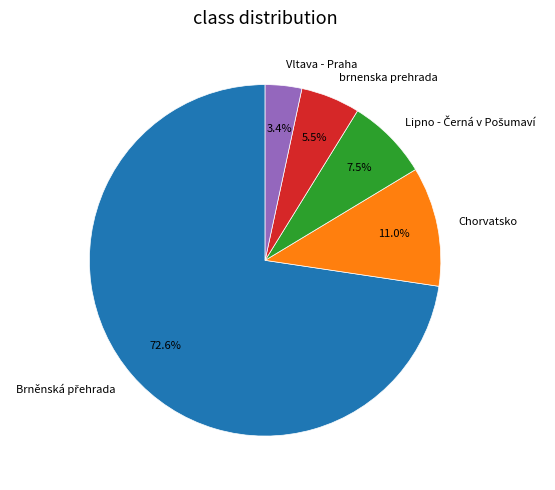

Does any single category account for the majority?

Yes